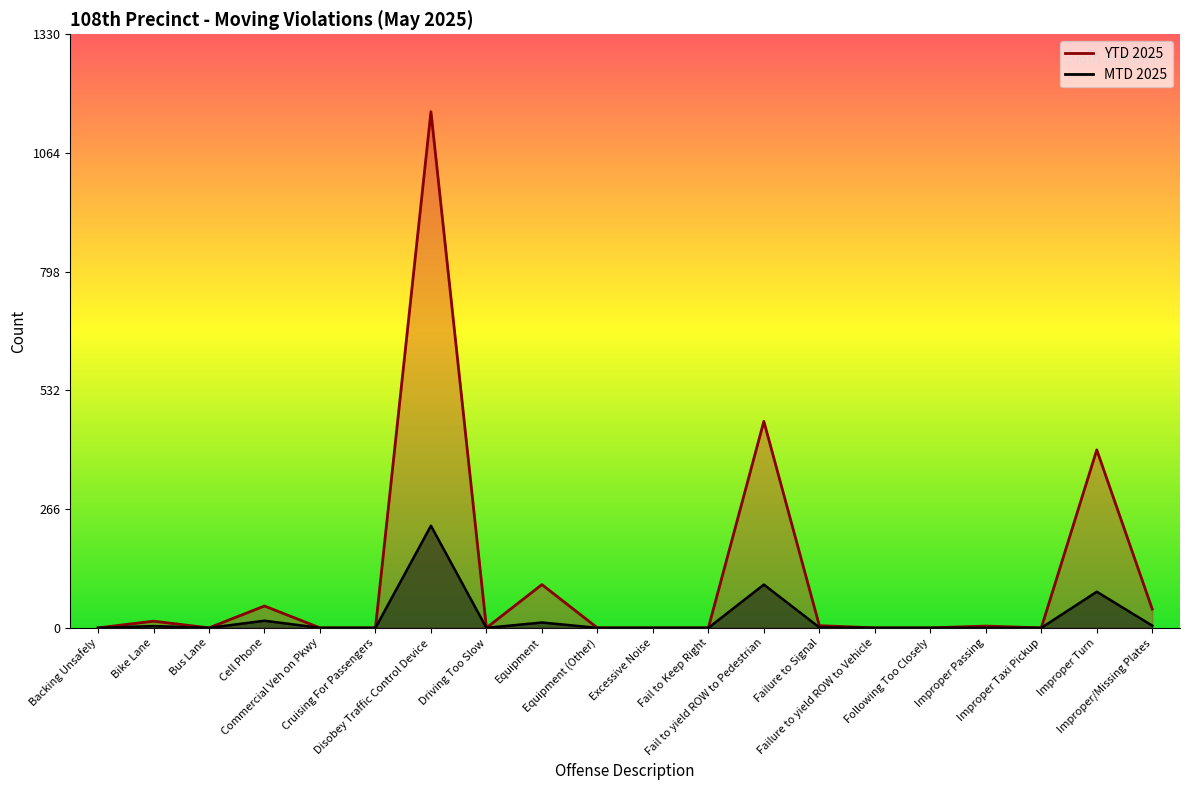

What are all the series names shown in the legend?

MTD 2025, YTD 2025